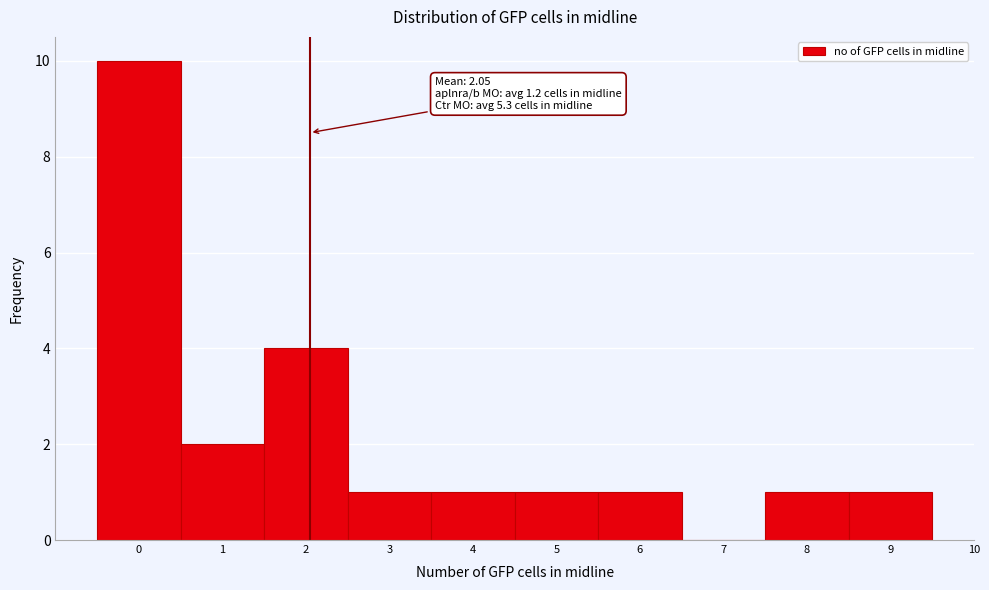

Which range on the x-axis has the tallest bar?

-0.5 to 0.5